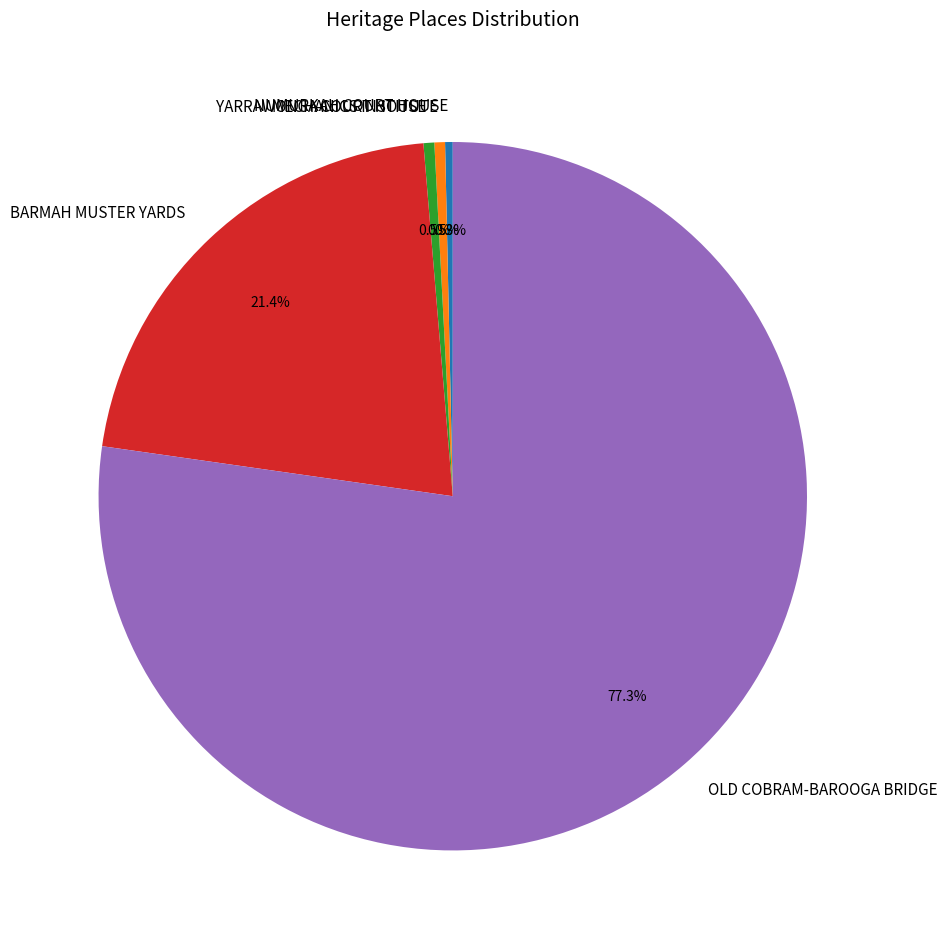

How many segments does this pie chart have?

5